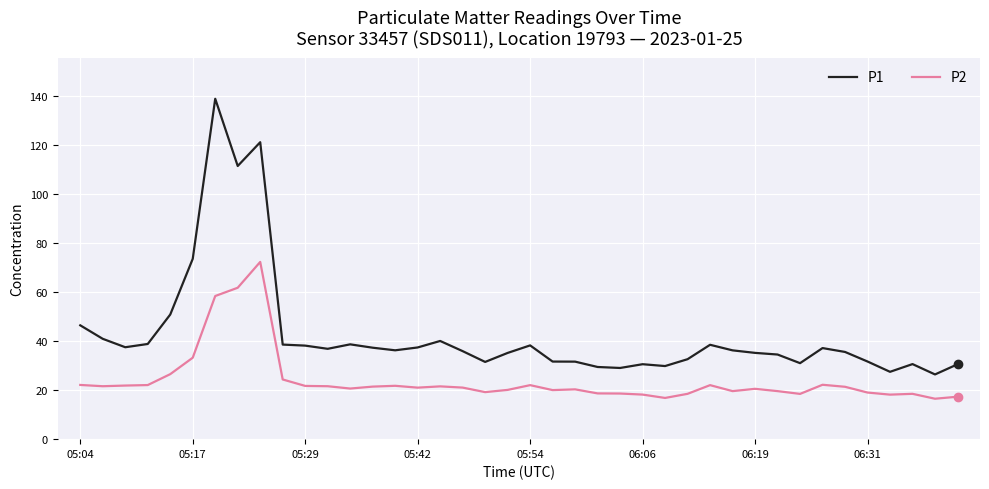

How many lines are shown in the chart?

2